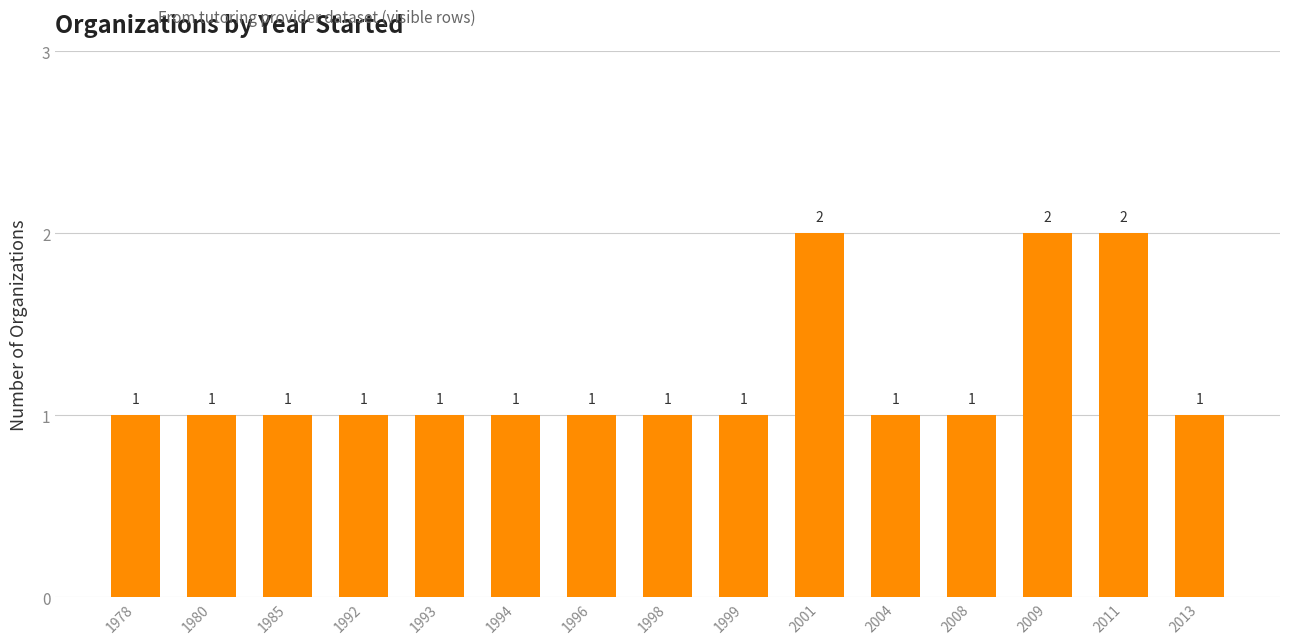

What is the greatest value displayed?

2